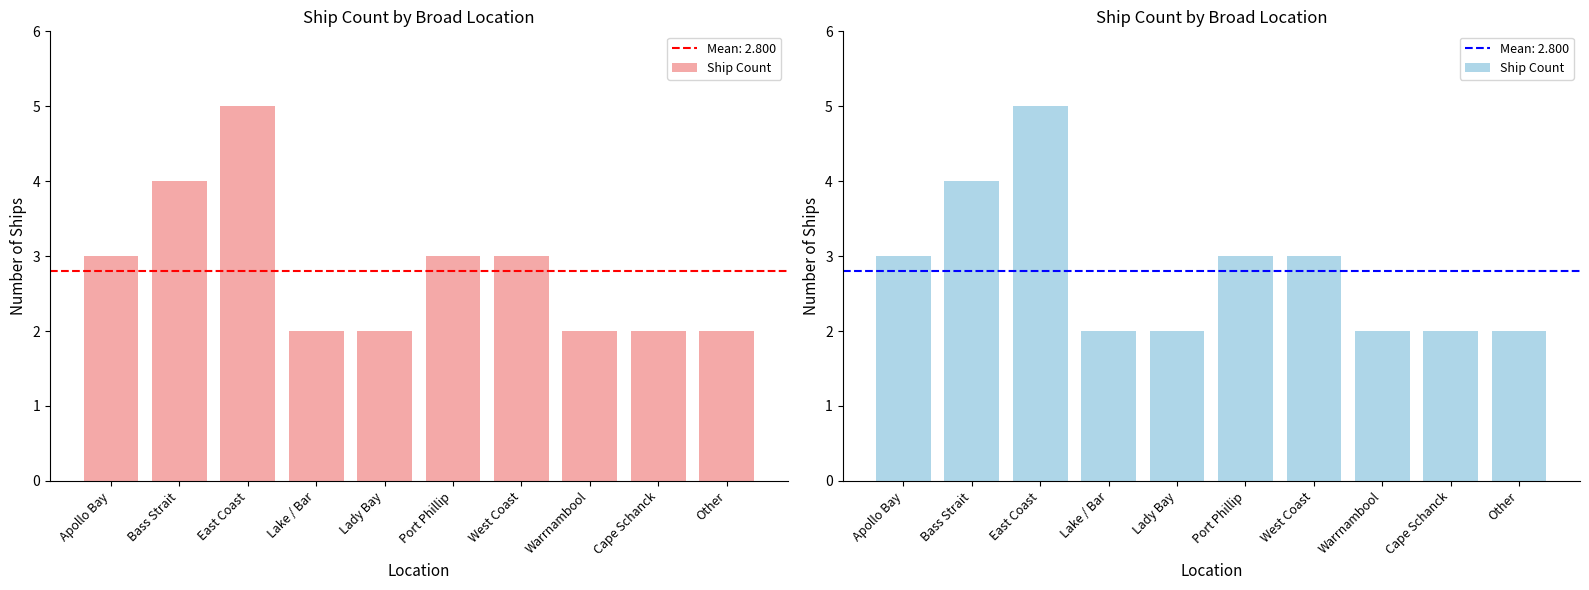

Rank the categories by value from lowest to highest.

Lake / Bar, Lady Bay, Warrnambool, Cape Schanck, Other, Apollo Bay, Port Phillip, West Coast, Bass Strait, East Coast